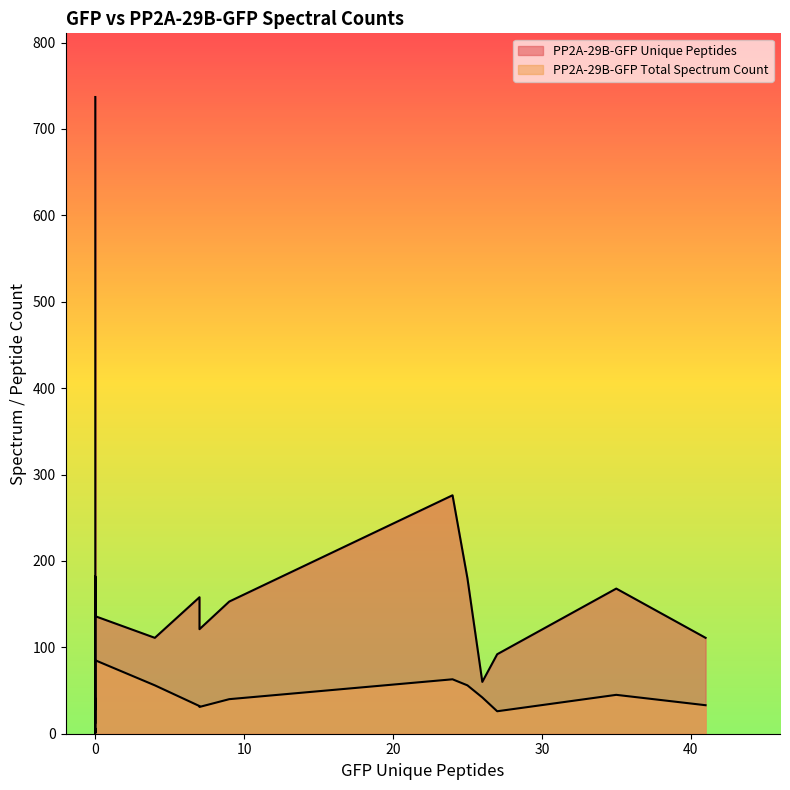

True or false: PP2A-29B-GFP Total Spectrum Count and PP2A-29B-GFP Unique Peptides intersect in this chart.

False